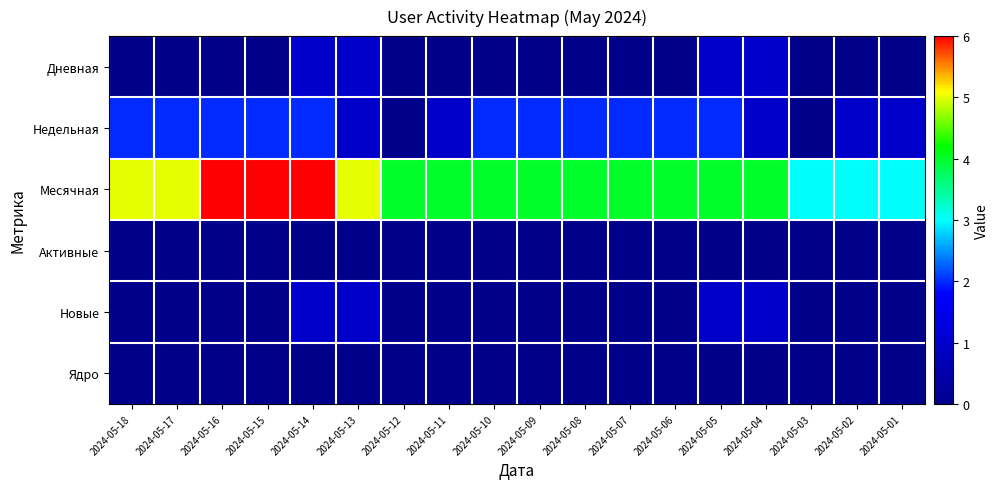

At 2024-05-16, list the series in order from largest to smallest.

Месячная, Недельная, Дневная, Активные, Новые, Ядро